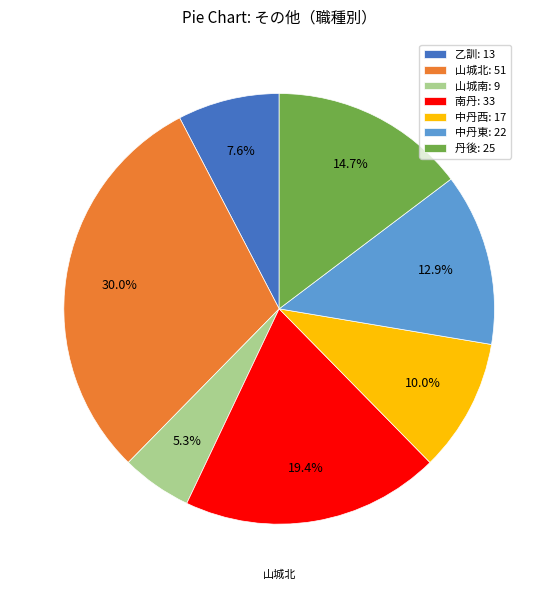

Which has a higher value, 南丹: 33 or 丹後: 25?

南丹: 33